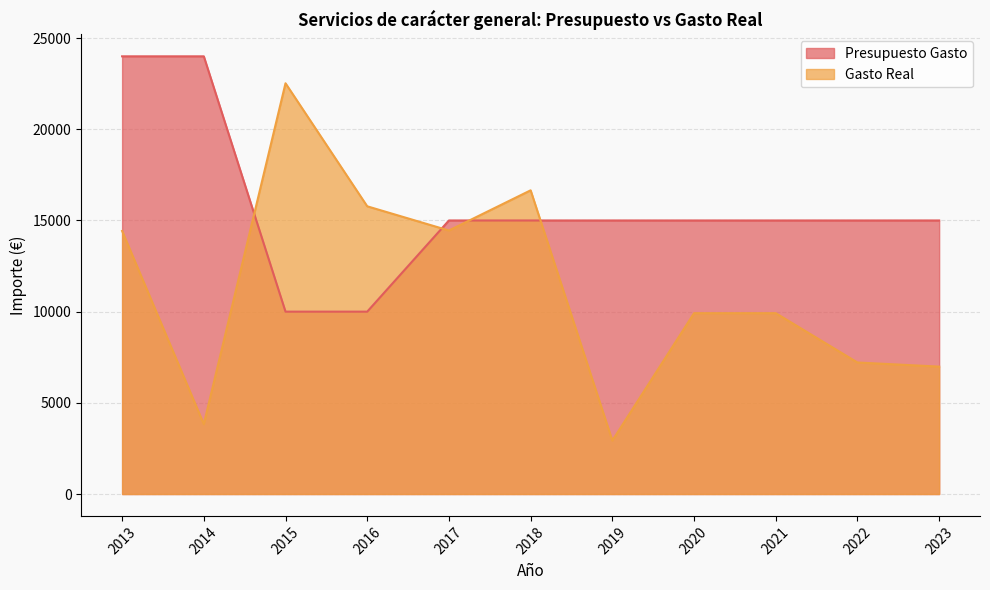

True or false: Presupuesto Gasto has more than 2 interior local peaks.

False